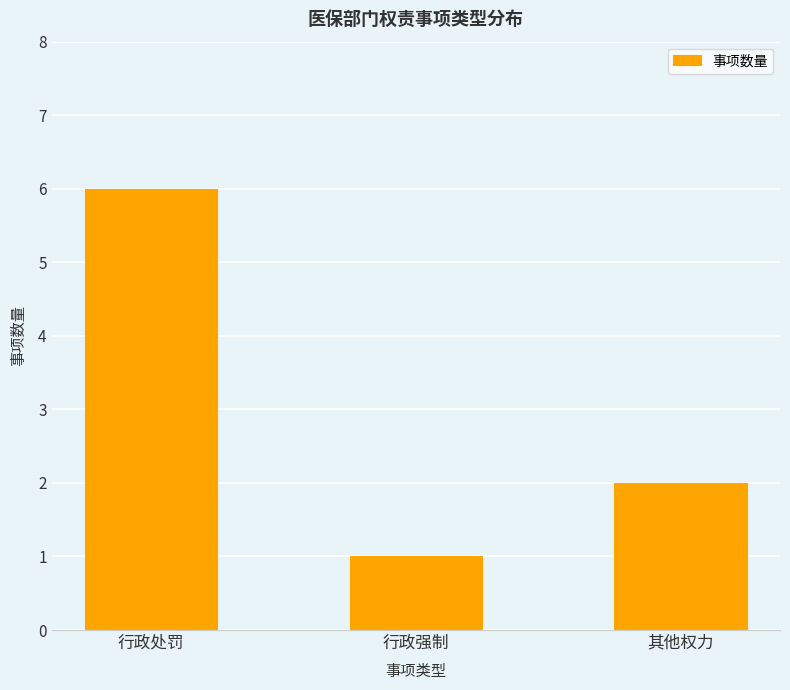

List the labels in order of value, smallest first.

行政强制, 其他权力, 行政处罚